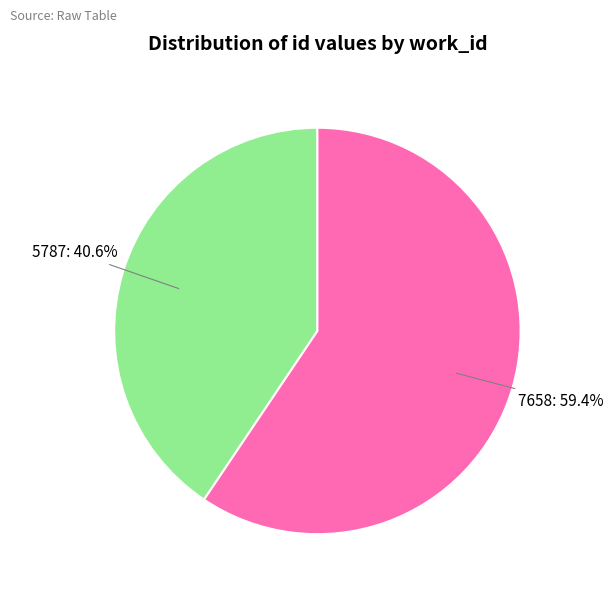

True or false: 5787 accounts for 46% of the total.

False